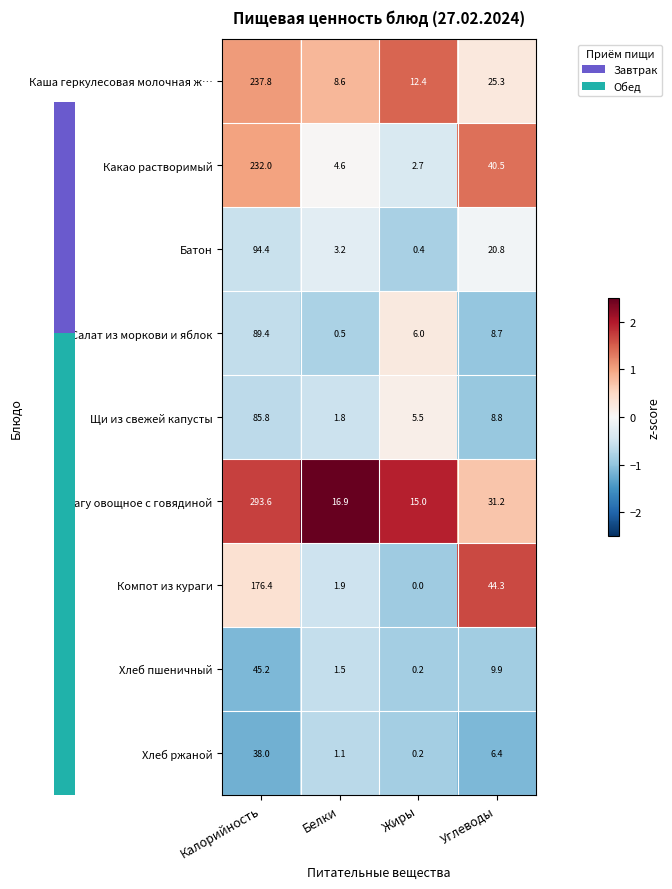

What is the greatest value displayed?

293.6